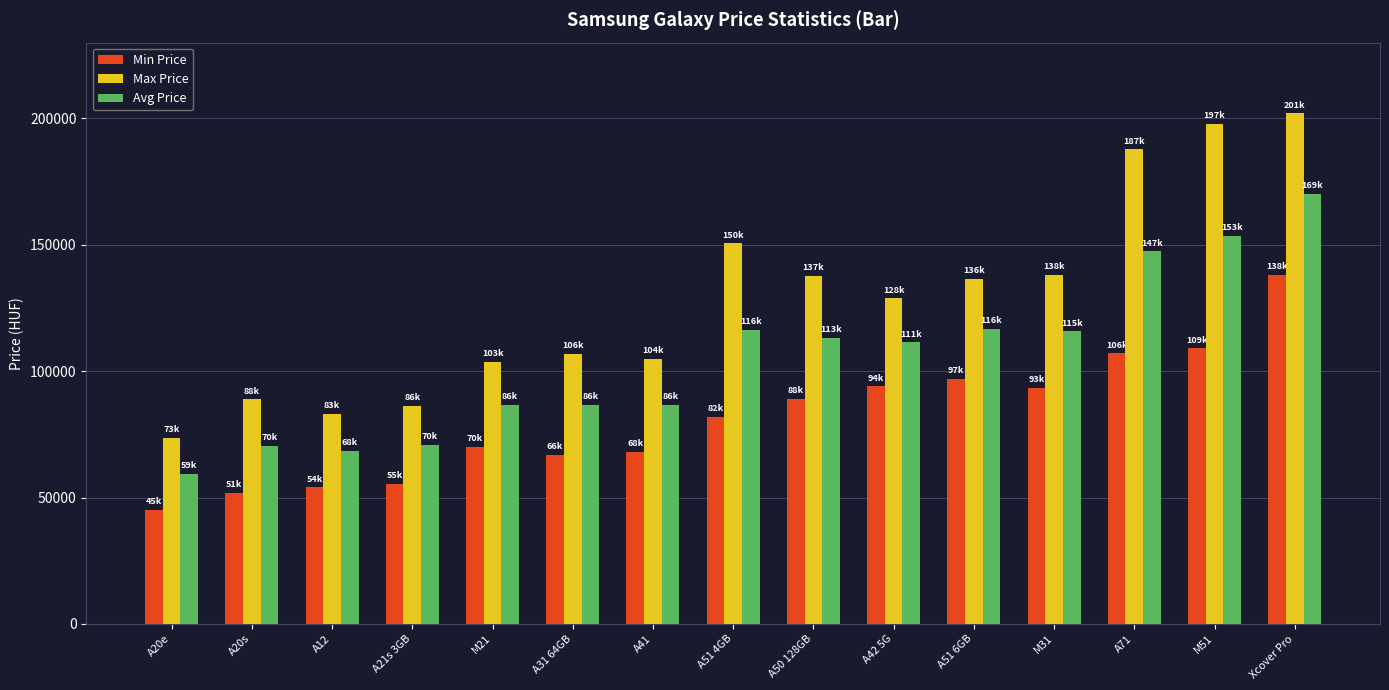

Rank the series at A71 from highest to lowest value.

Max Price, Avg Price, Min Price